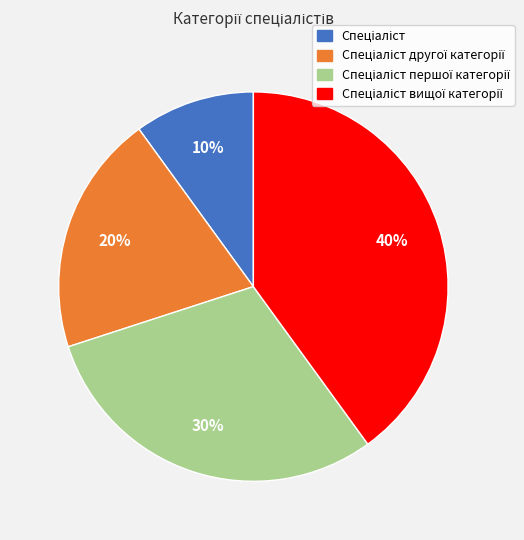

How many segments does this pie chart have?

4